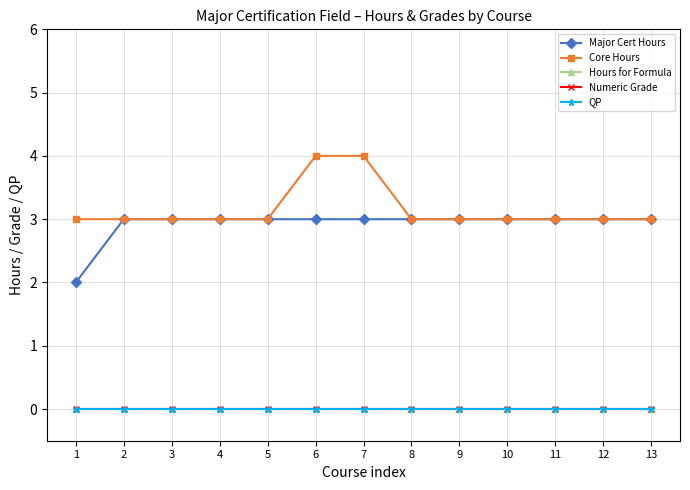

Is this an area chart (filled region under the line)?

No